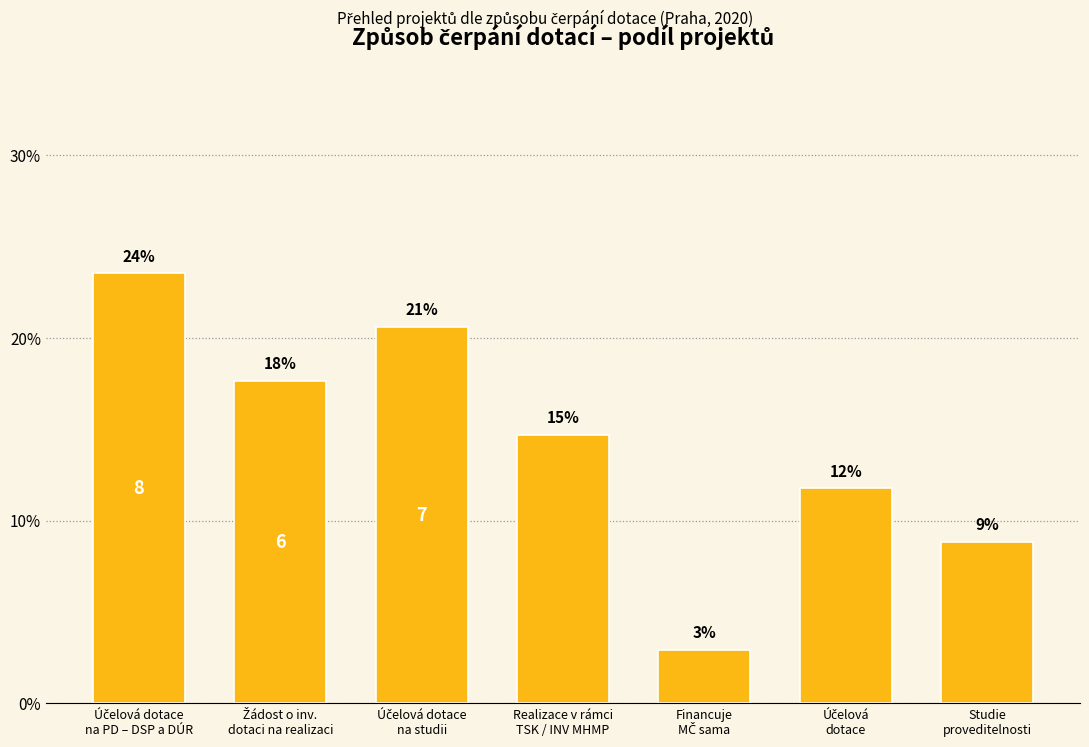

Rank the categories by value from highest to lowest.

Účelová dotace
na PD – DSP a DÚR, Účelová dotace
na studii, Žádost o inv.
dotaci na realizaci, Realizace v rámci
TSK / INV MHMP, Účelová
dotace, Studie
proveditelnosti, Financuje
MČ sama